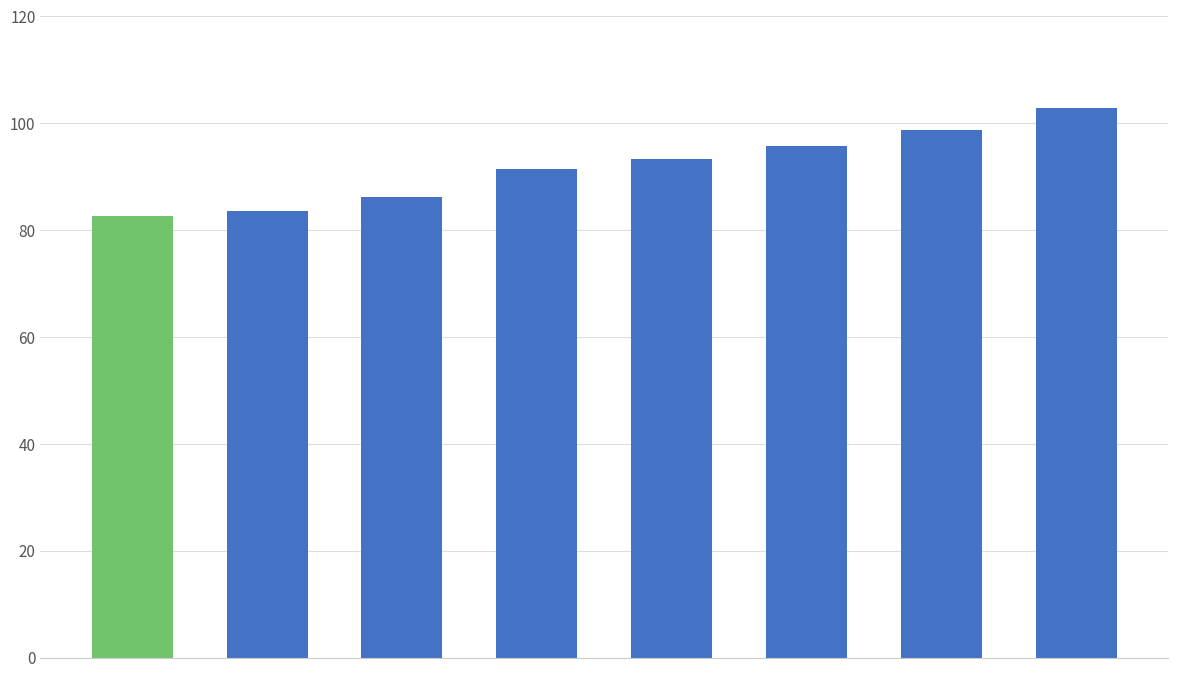

What is the value of the 5th bar from the left?

93.3